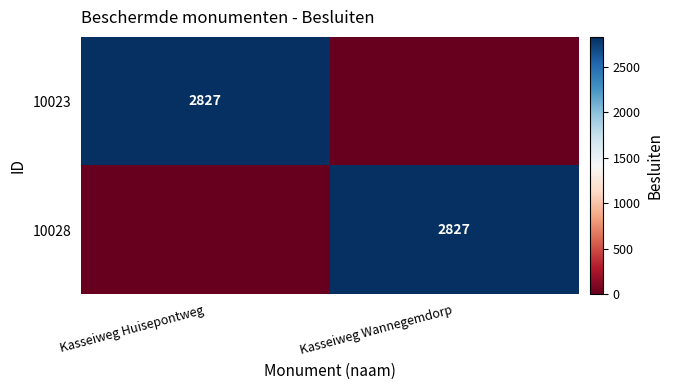

What is the total value across all series at Kasseiweg Wannegemdorp?

2827